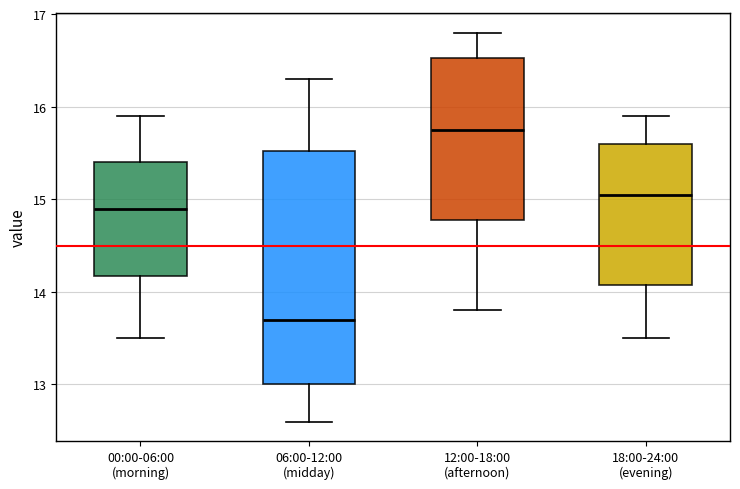

Which box is the tallest, from its lower edge to its upper edge?

06:00-12:00 (midday)